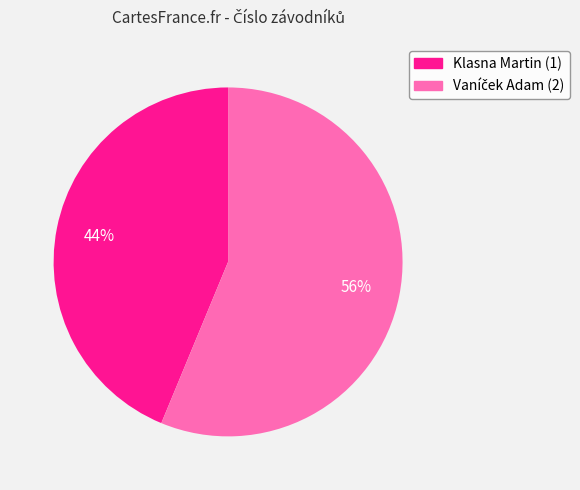

Is it true that Klasna Martin (1) is 39% of the pie?

False